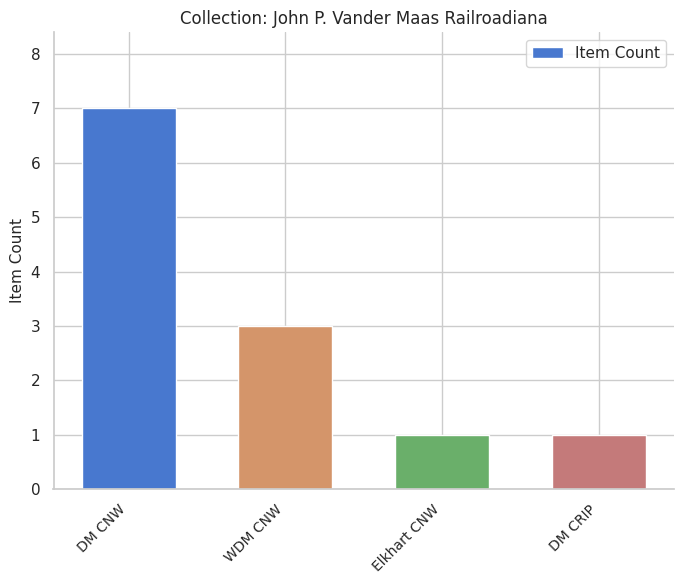

What is the average value?

3